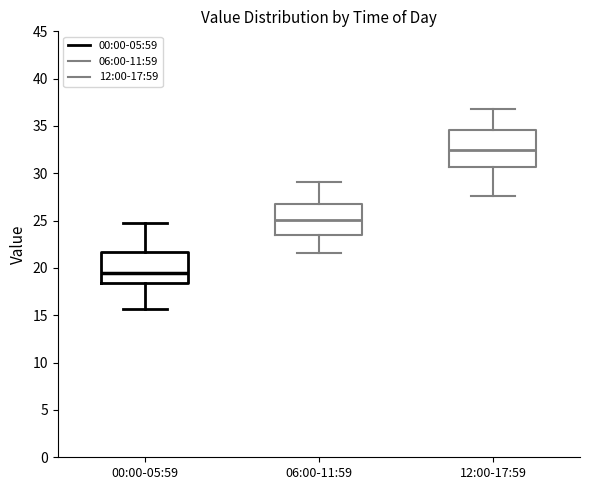

Which box has the highest median line?

12:00-17:59